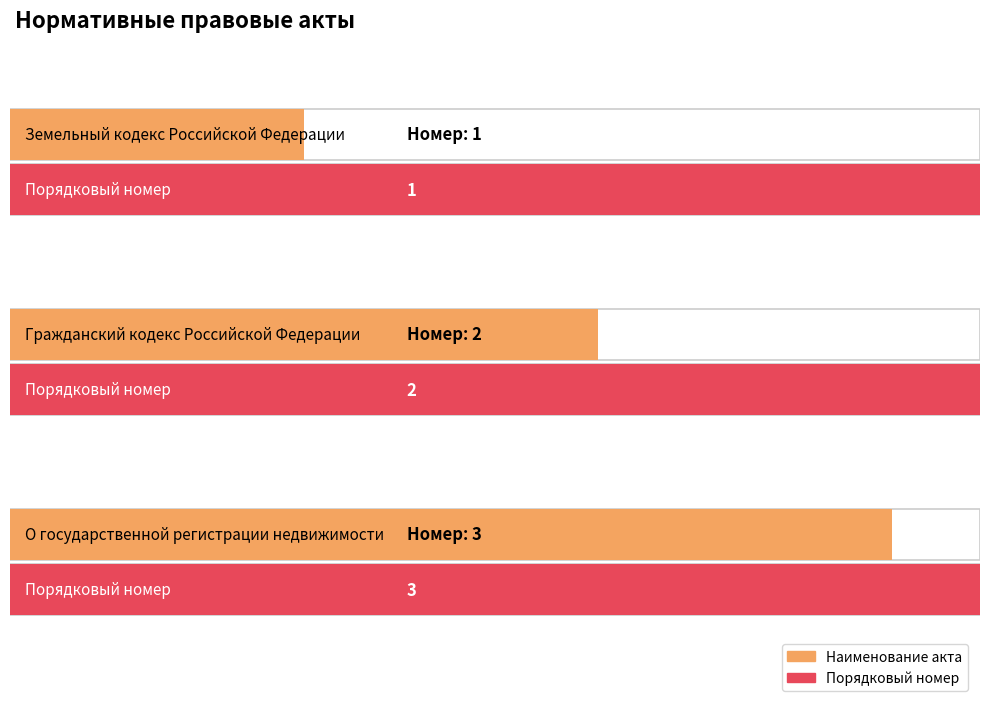

What is the sum of the values at О государственной регистрации
недвижимости and Земельный кодекс
Российской Федерации?

4